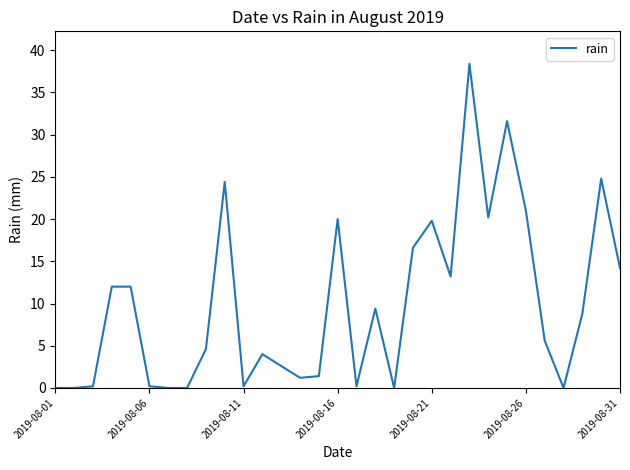

What is the average value?

9.9